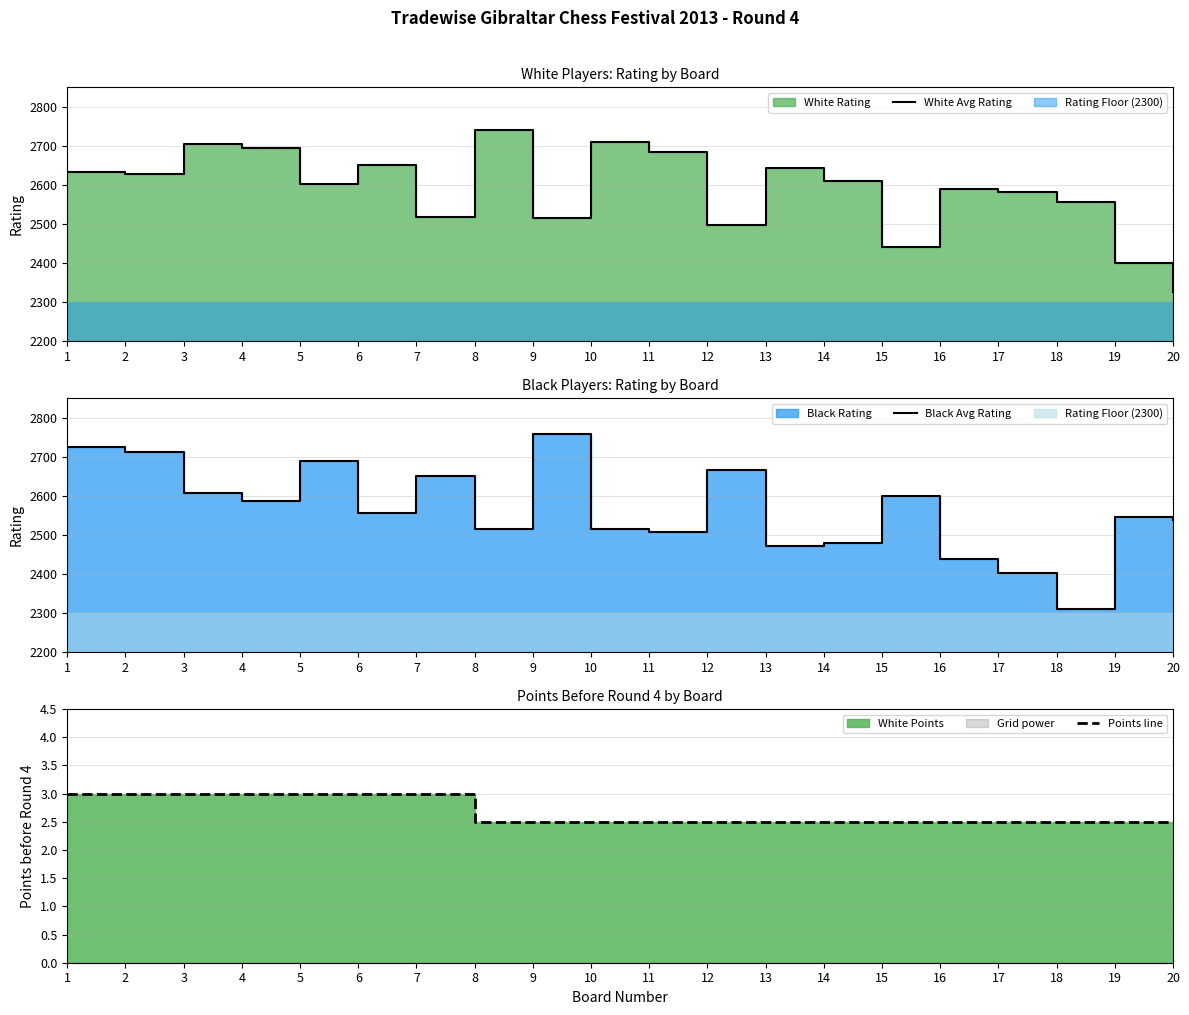

What is the smallest value displayed?

2.5